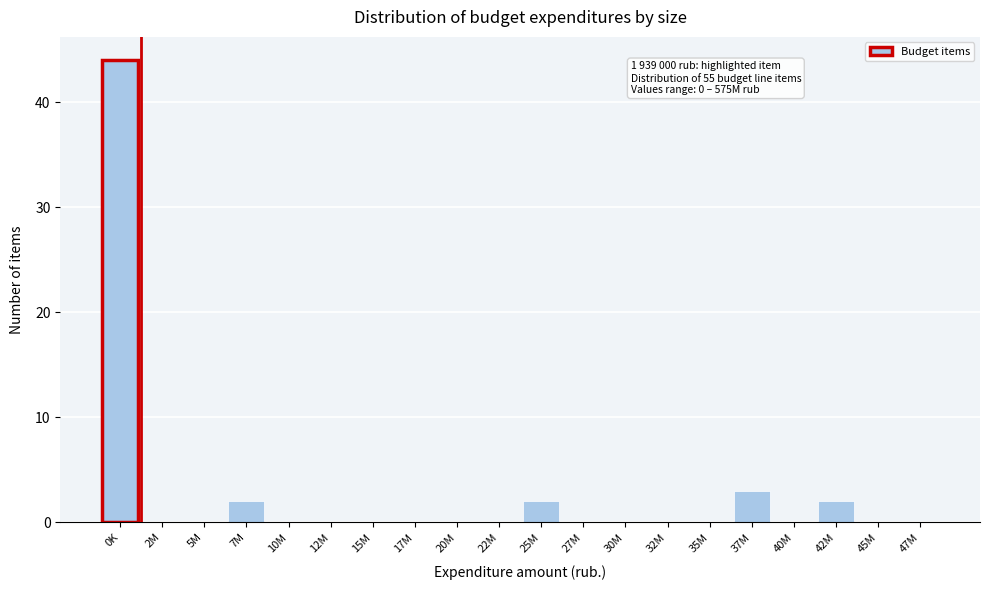

Reading right to left, extract all data points from this chart.

47M=0	45M=0	42M=2	40M=0	37M=3	35M=0	32M=0	30M=0	27M=0	25M=2	22M=0	20M=0	17M=0	15M=0	12M=0	10M=0	7M=2	5M=0	2M=0	0K=44